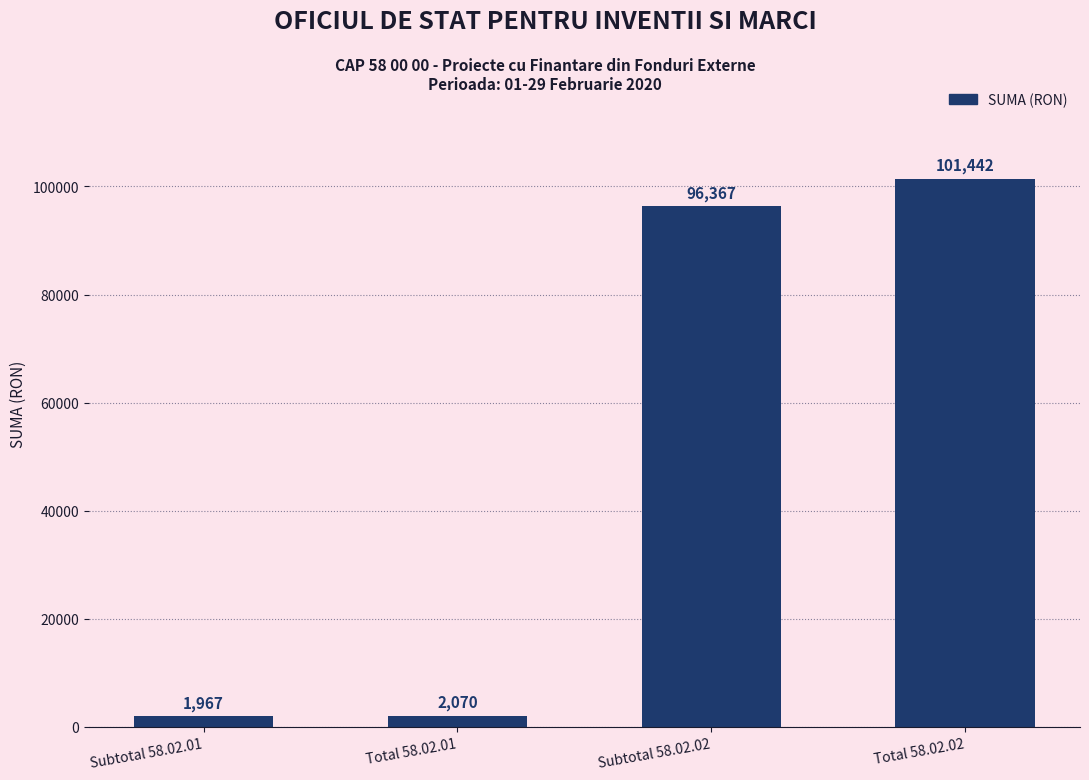

True or false: the data shows 101442 at Total 58.02.02.

True